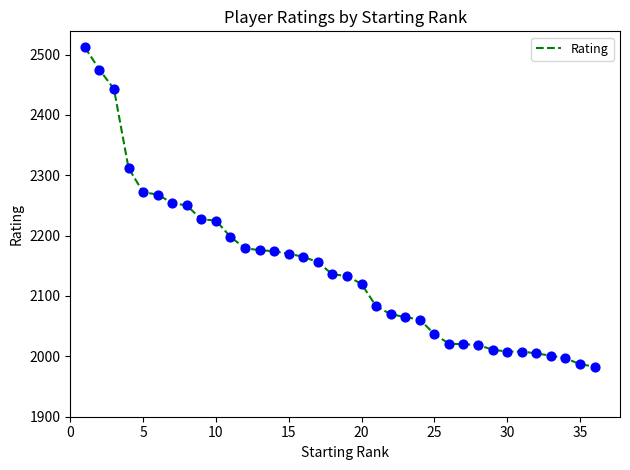

What is the difference between the maximum and minimum values?

529